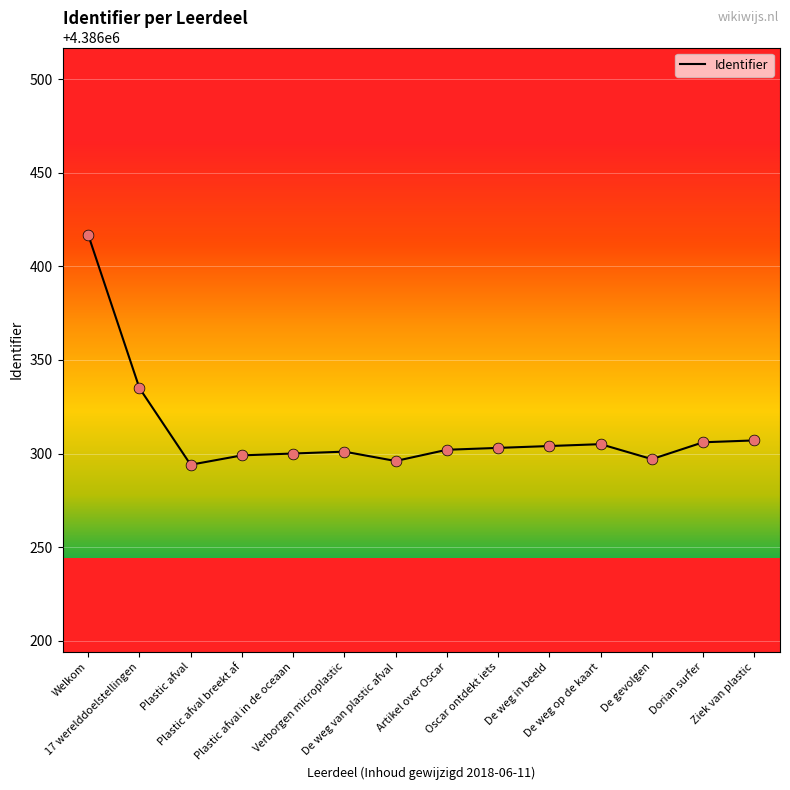

Which has a higher value, Ziek van plastic or Plastic afval breekt af?

Ziek van plastic